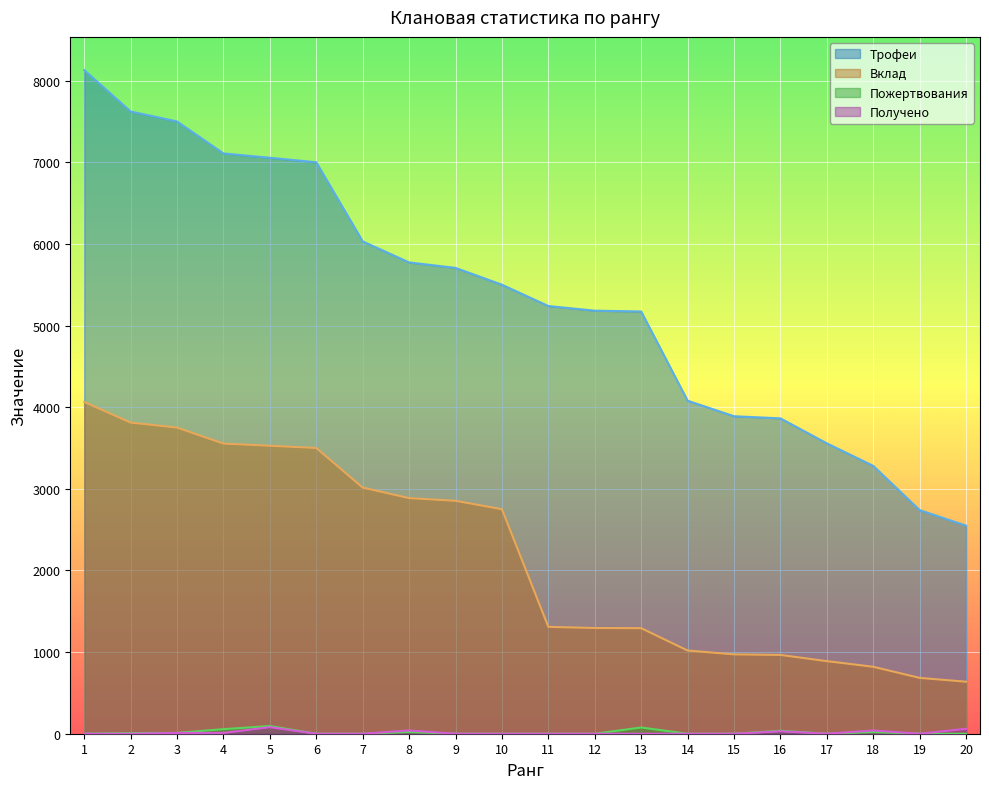

What is the average value of the Вклад series?

2180